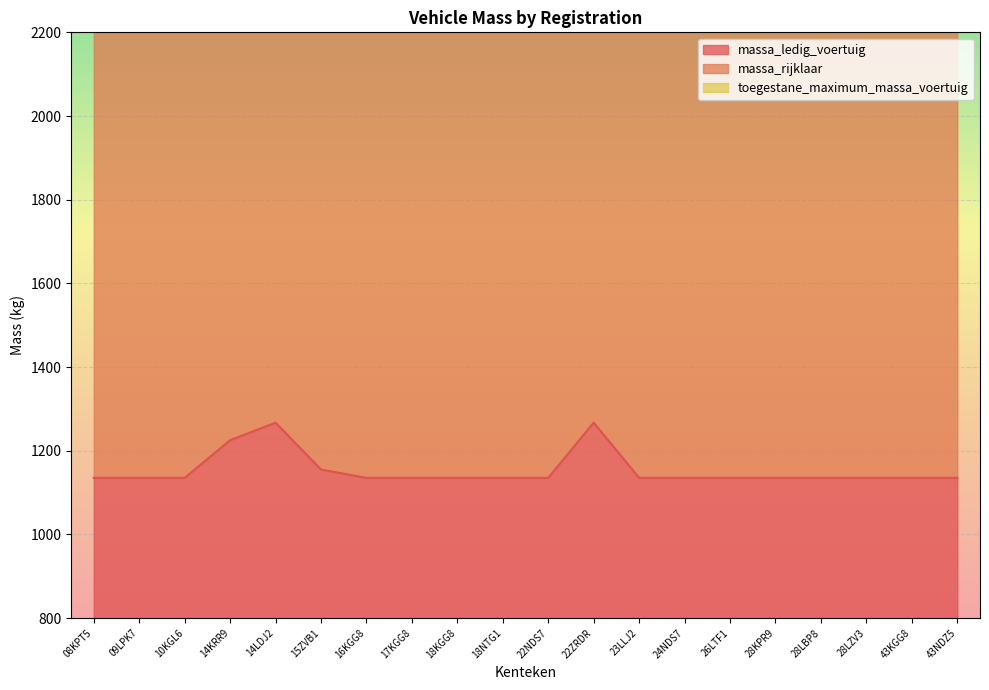

What is the difference between the maximum and minimum values in the massa_rijklaar series?

264